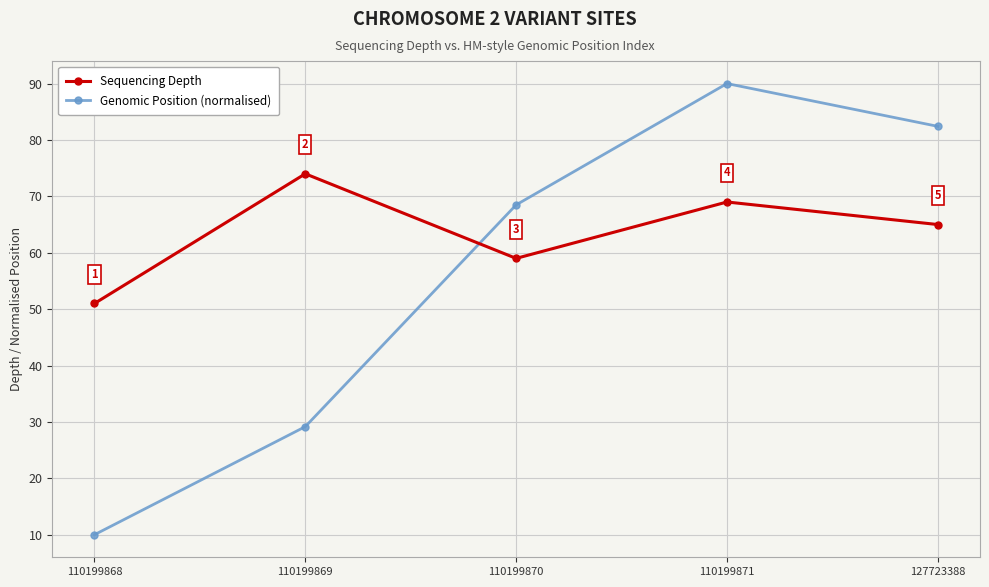

Which series has the widest spread of values?

Genomic Position (normalised)